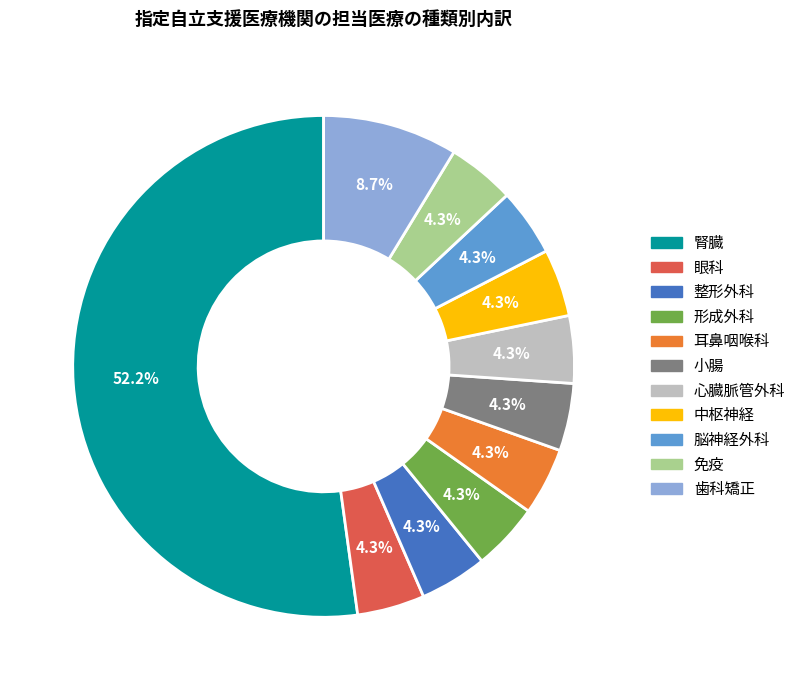

What is the largest slice in the pie chart?

腎臓